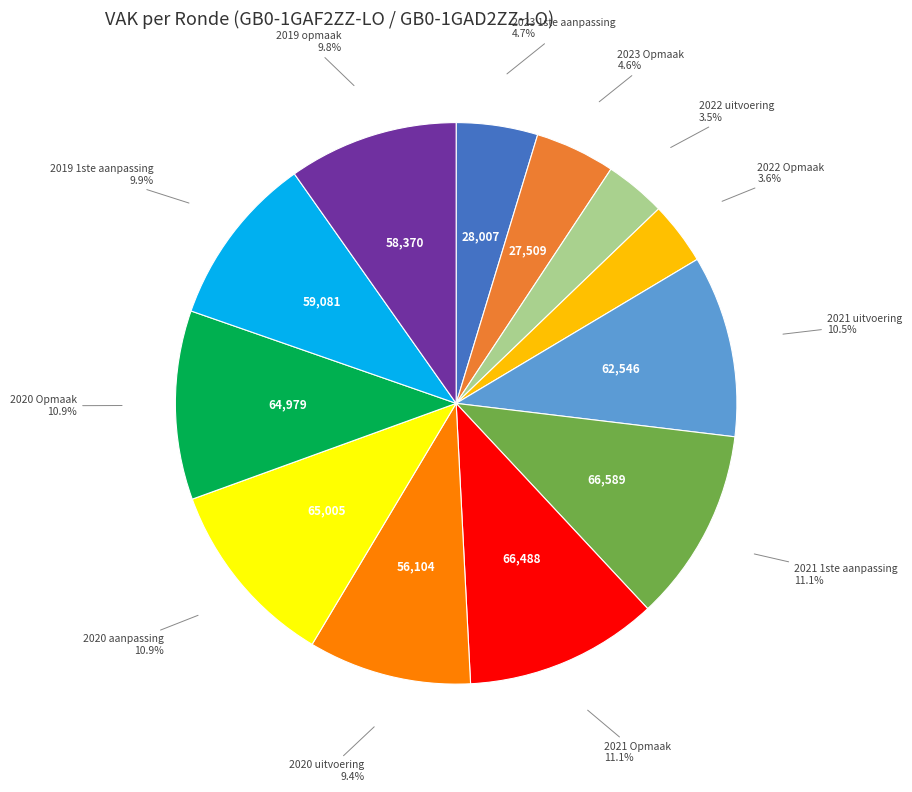

Is there a majority slice in this chart?

No